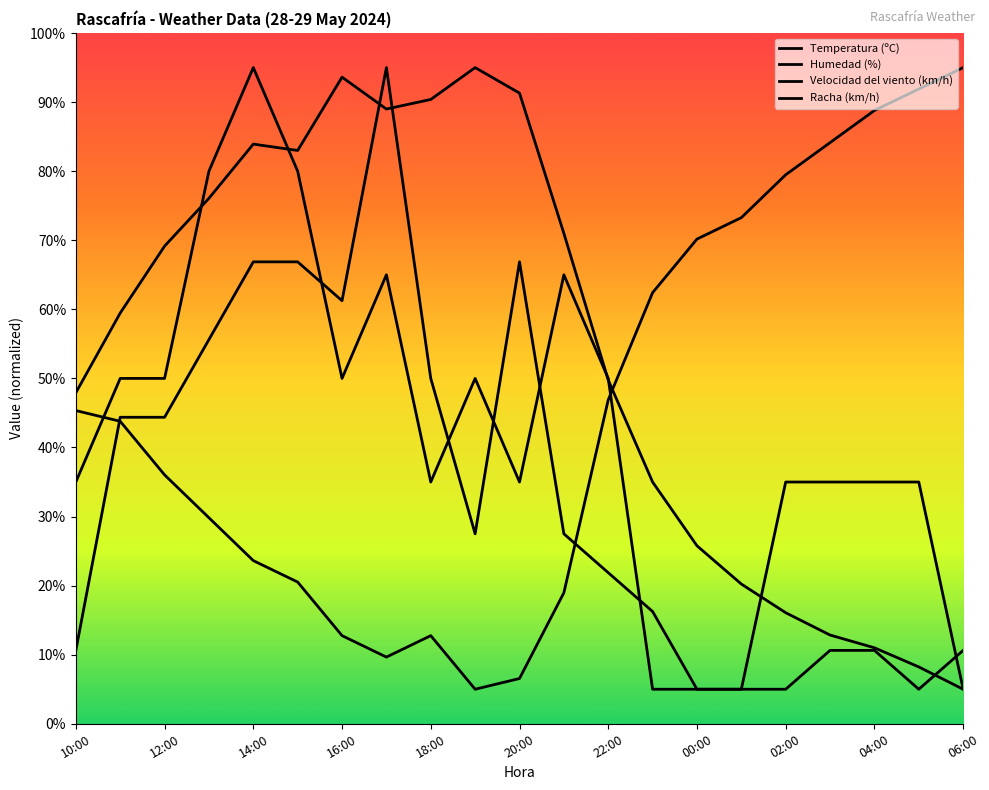

Count the number of data series in this chart.

4